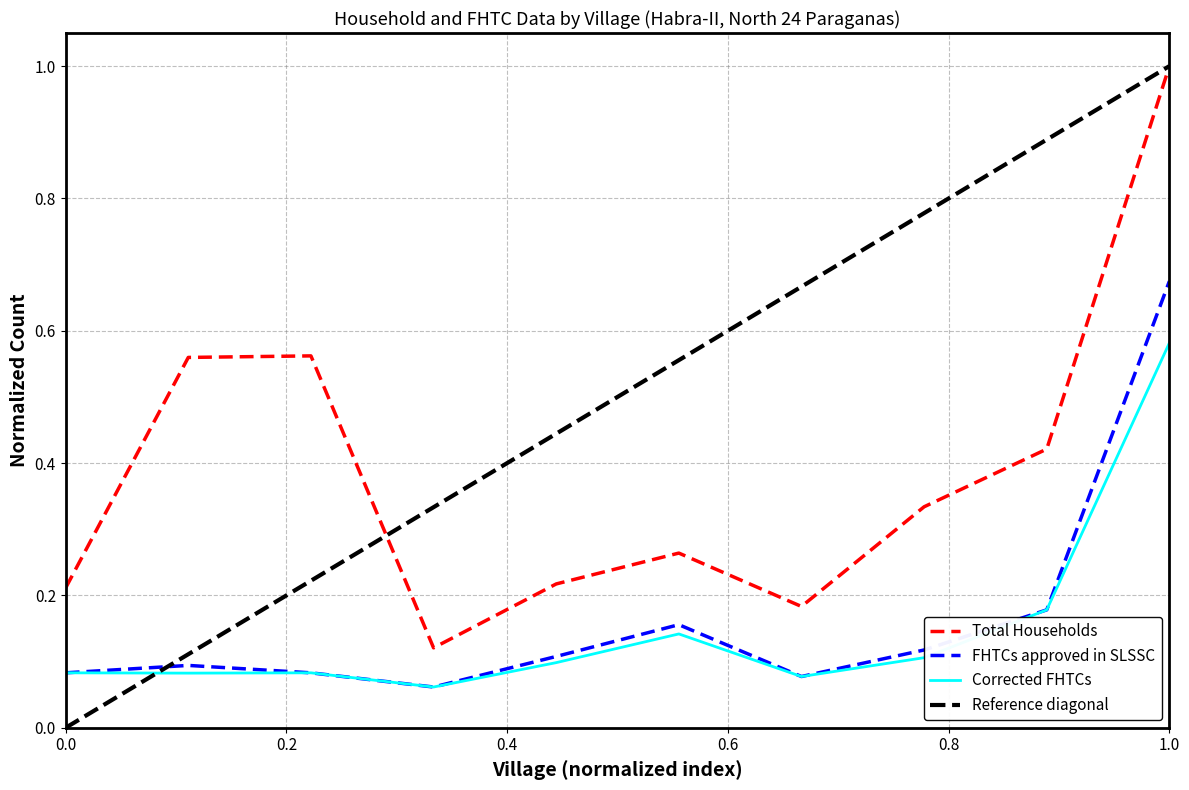

What is the average value of the Total Households series?

0.4